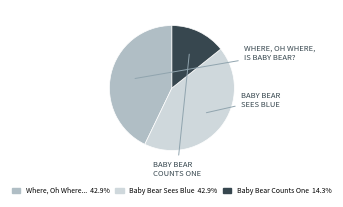

Is there any slice that represents more than half of the pie?

No